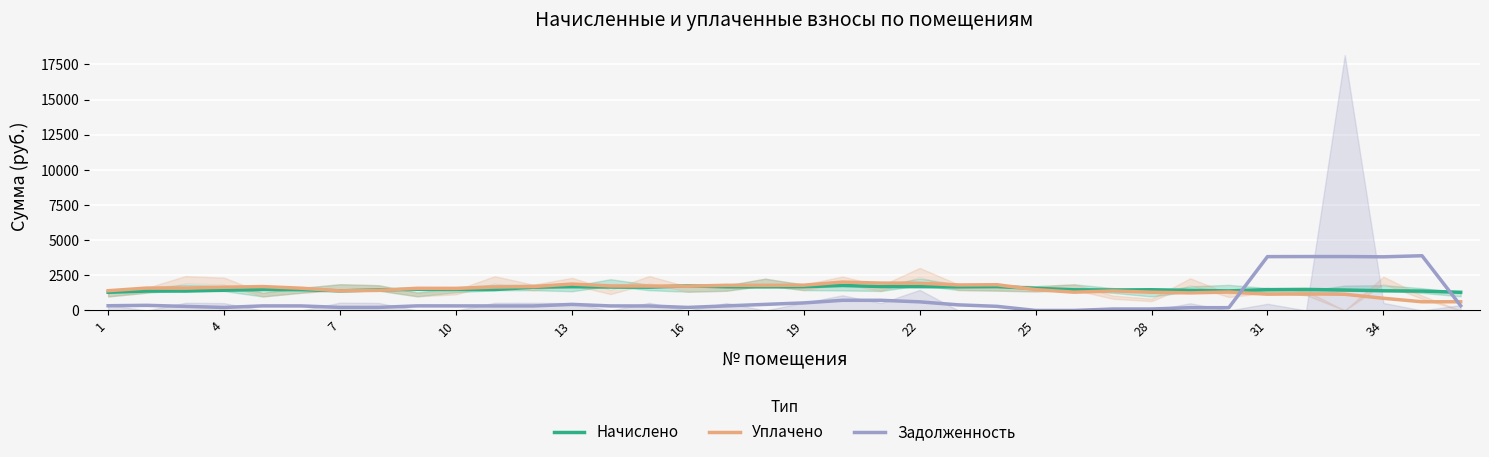

What is the lowest value of the Уплачено series?

617.4